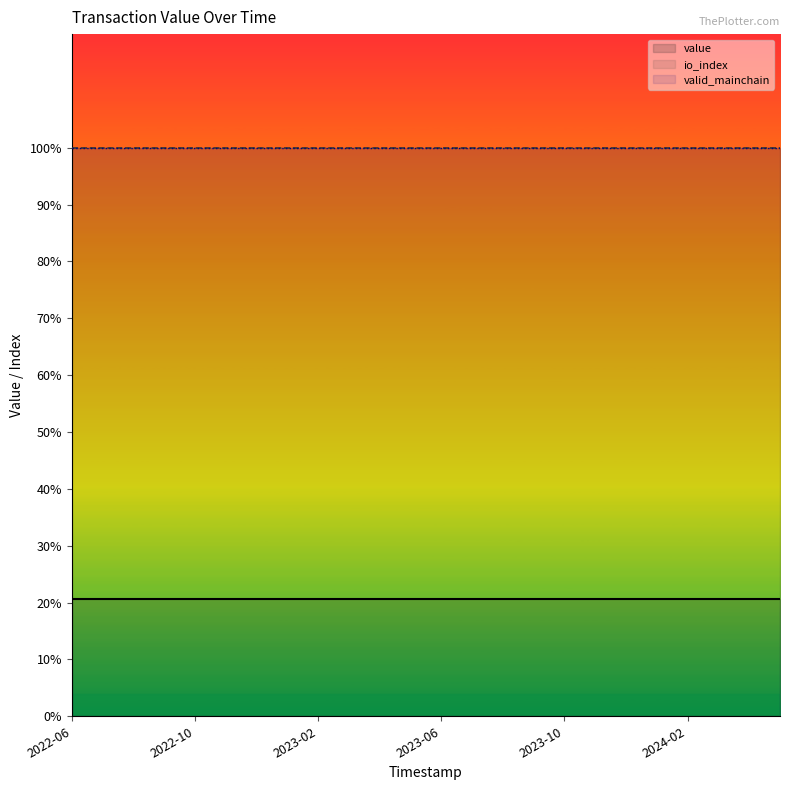

Is the value of io_index_line at 2024-02 greater than the value of value_line at 14?

Yes